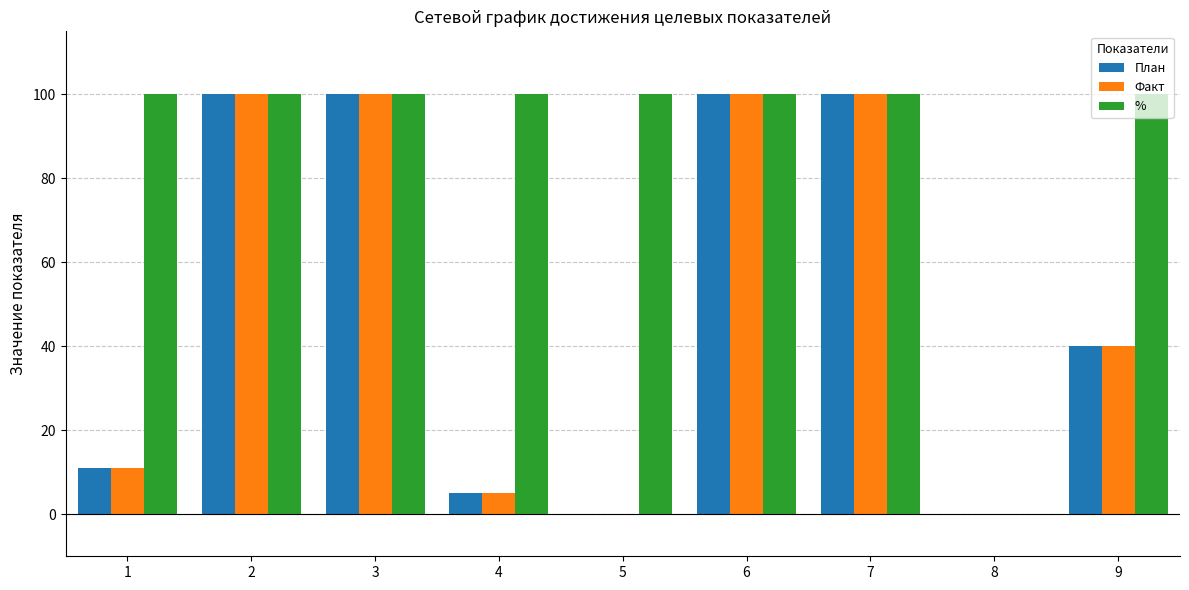

What is the maximum value for %?

100